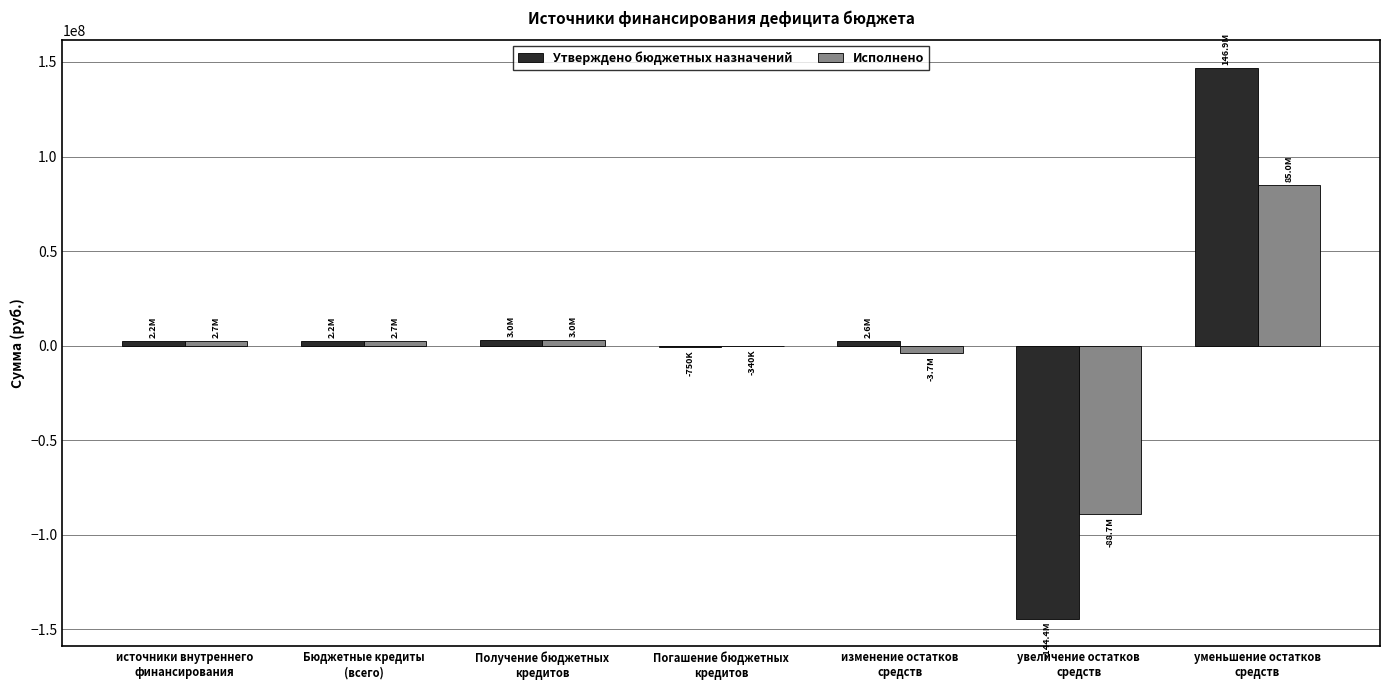

The Утверждено бюджетных назначений series shows 3000000.0 at Получение бюджетных
кредитов. True or false?

True